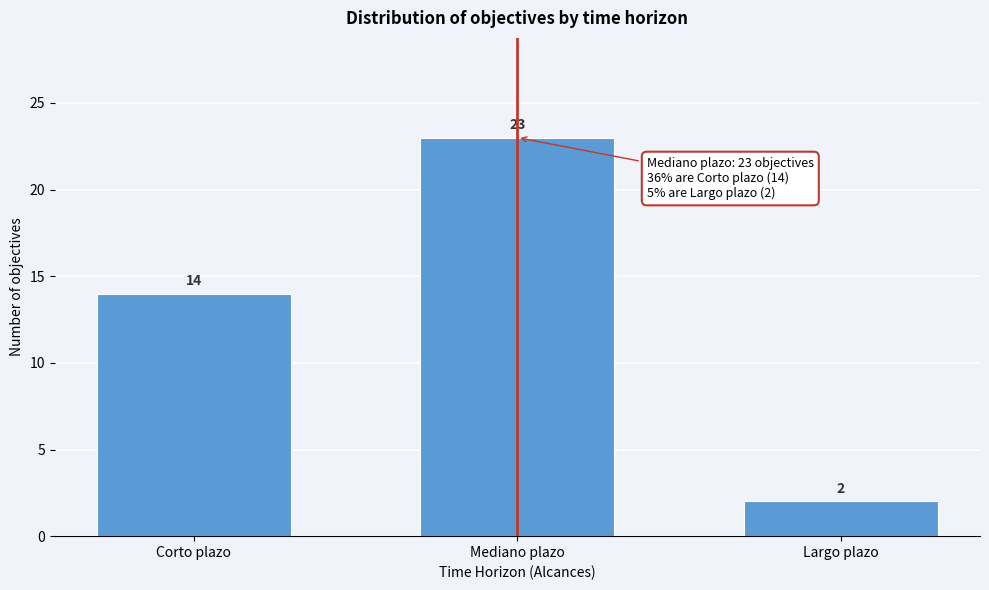

Reading left to right, transcribe all the data shown in this chart.

14	23	2